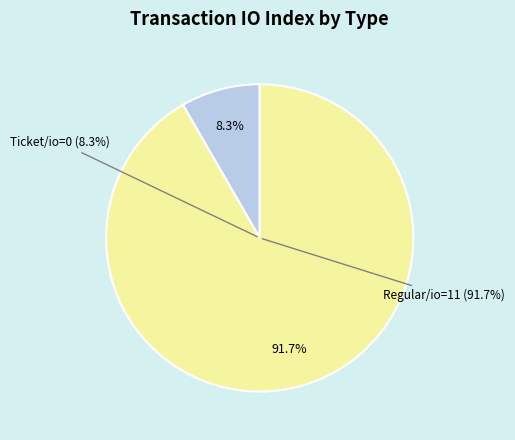

How many slices are in this pie chart?

2